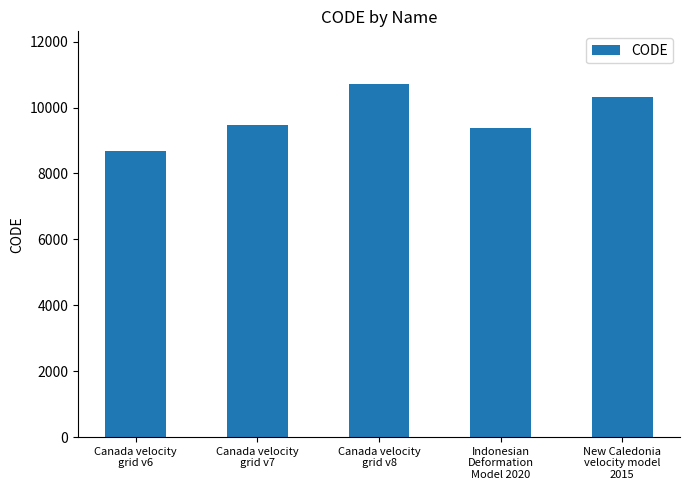

Reading left to right, what are all the values shown in this chart?

Canada velocity
grid v6=8676	Canada velocity
grid v7=9483	Canada velocity
grid v8=10707	Indonesian
Deformation
Model 2020=9375	New Caledonia
velocity model
2015=10323